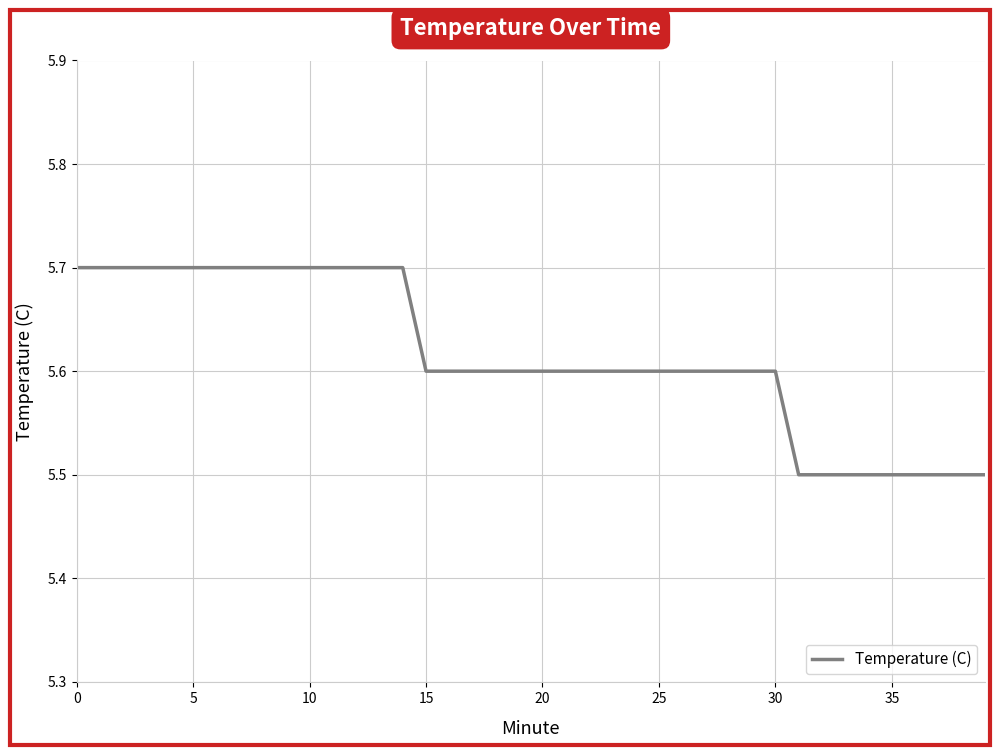

What is the greatest value displayed?

5.7